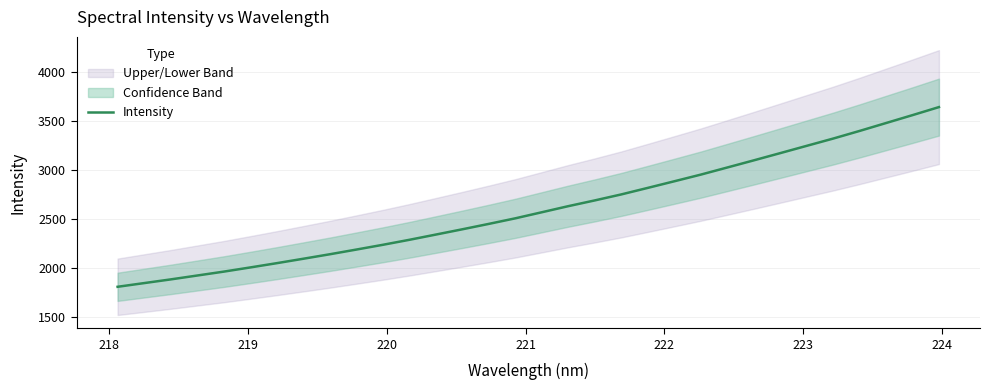

Count the number of values greater than 2566.

16